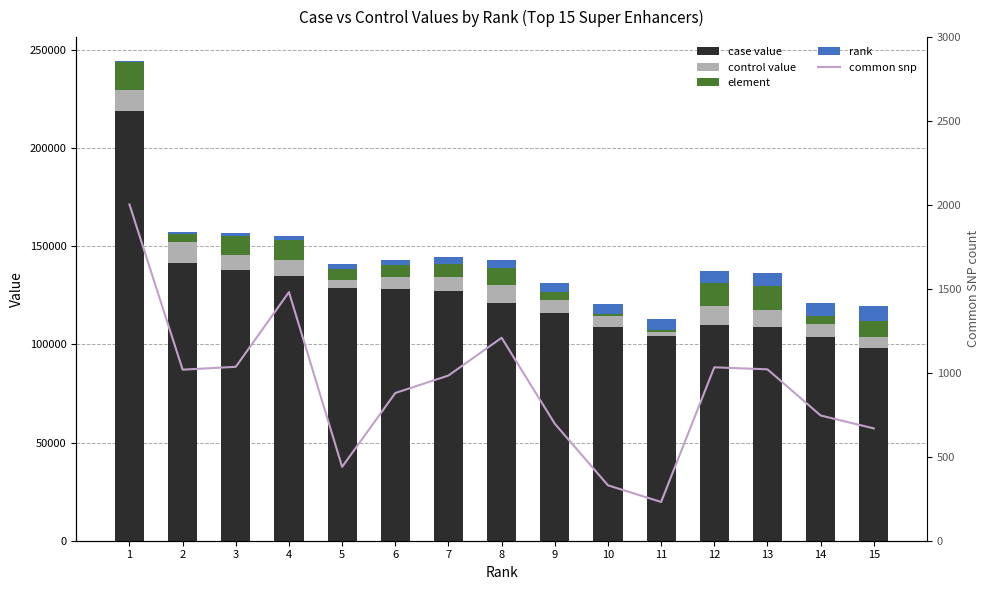

What is the average value of the case value series?

125903.3